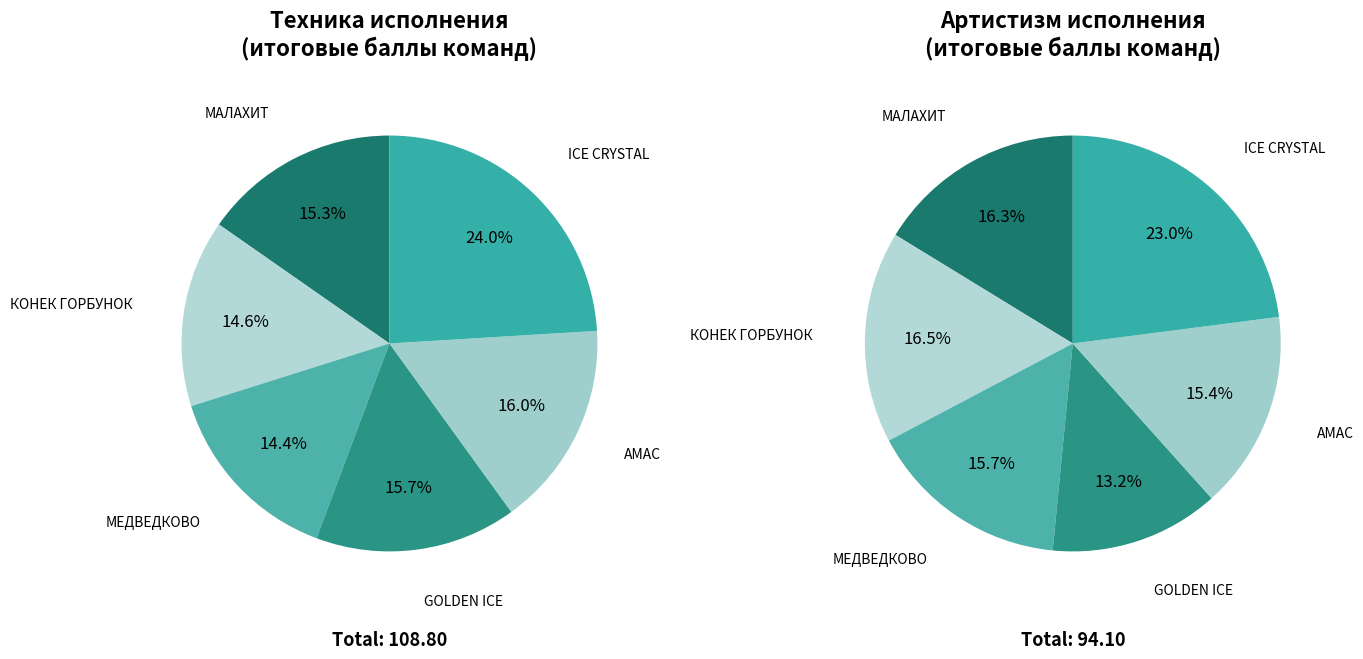

Between МАЛАХИТ and ICE CRYSTAL, which series saw the biggest shift?

Техника исполнения